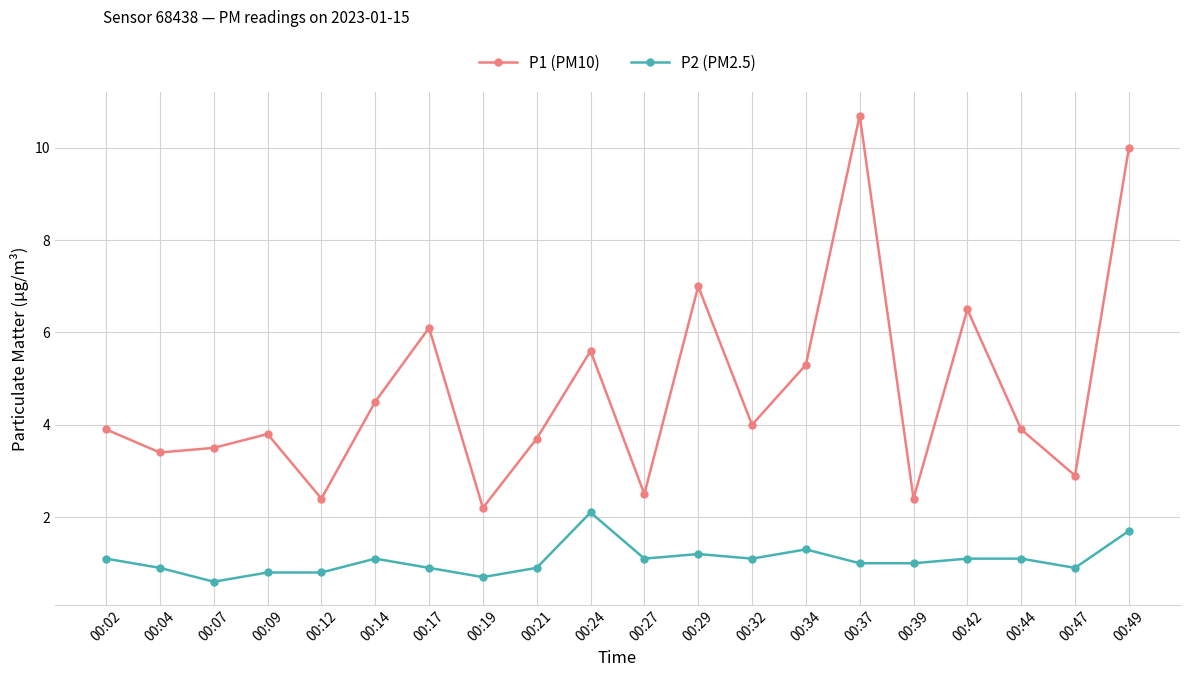

True or false: P2 (PM2.5) and P1 (PM10) cross at least once.

False